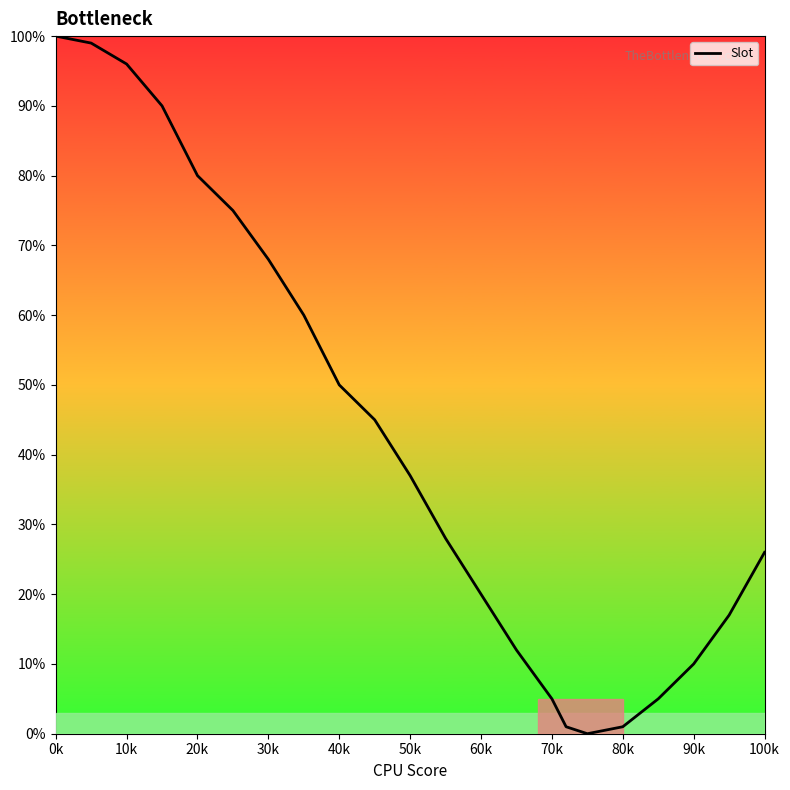

What is the difference between the maximum and minimum values?

100